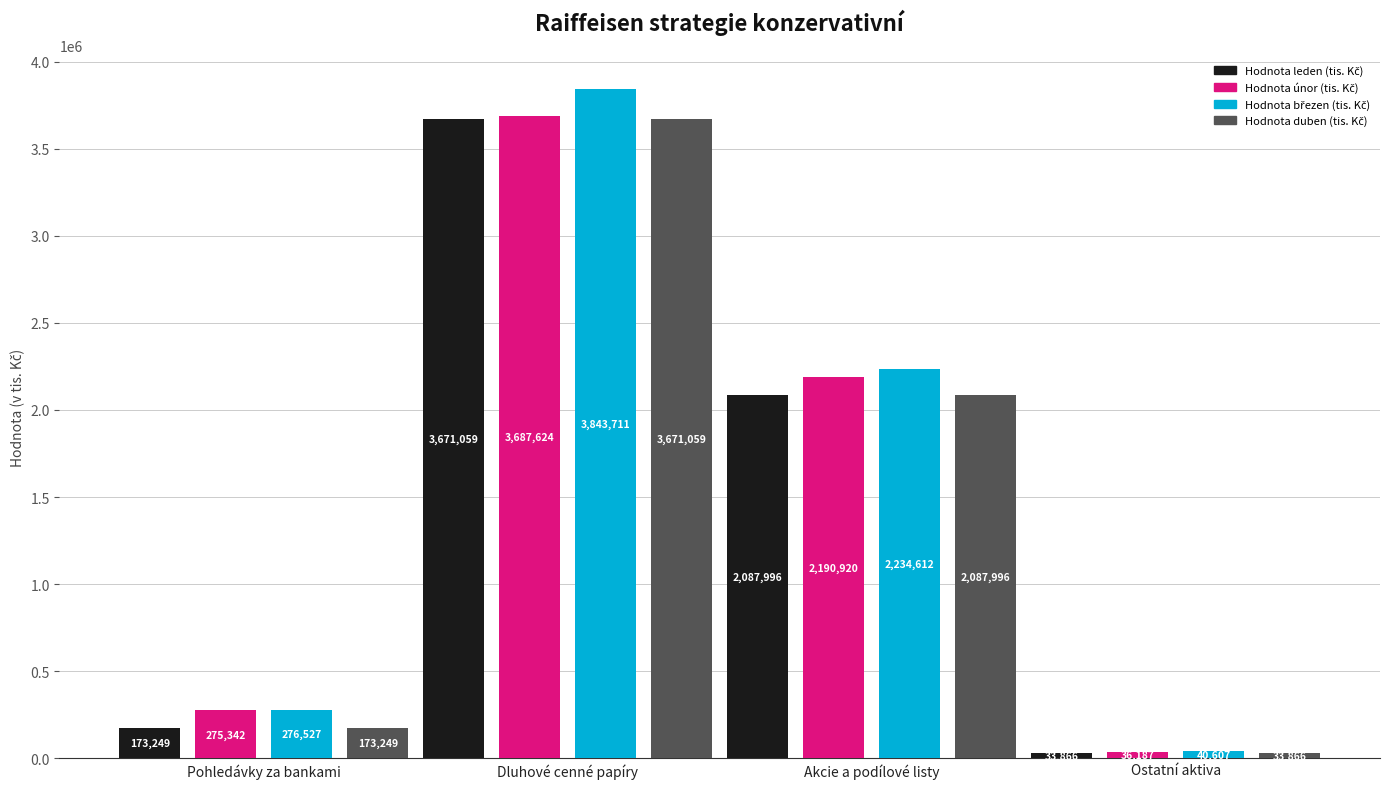

At which category does the chart reach its minimum across all series?

Ostatní aktiva